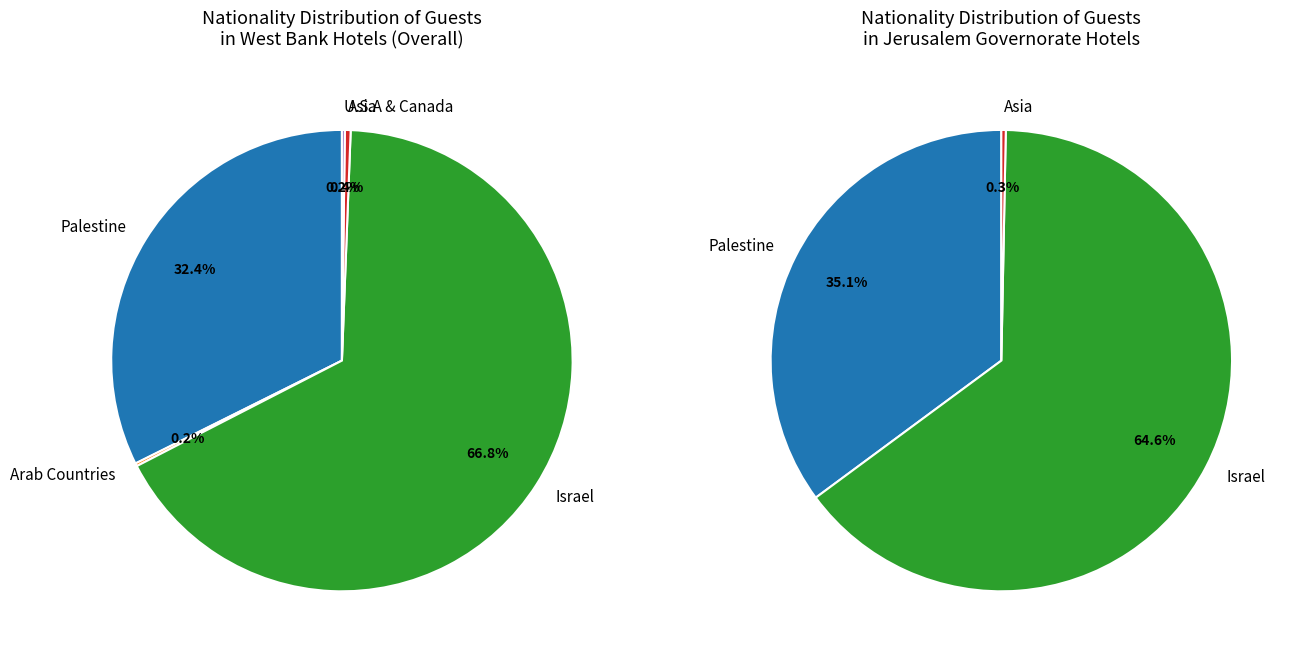

Rank the categories by value from lowest to highest.

Arab Countries, U.S.A & Canada, Asia, Palestine, Israel